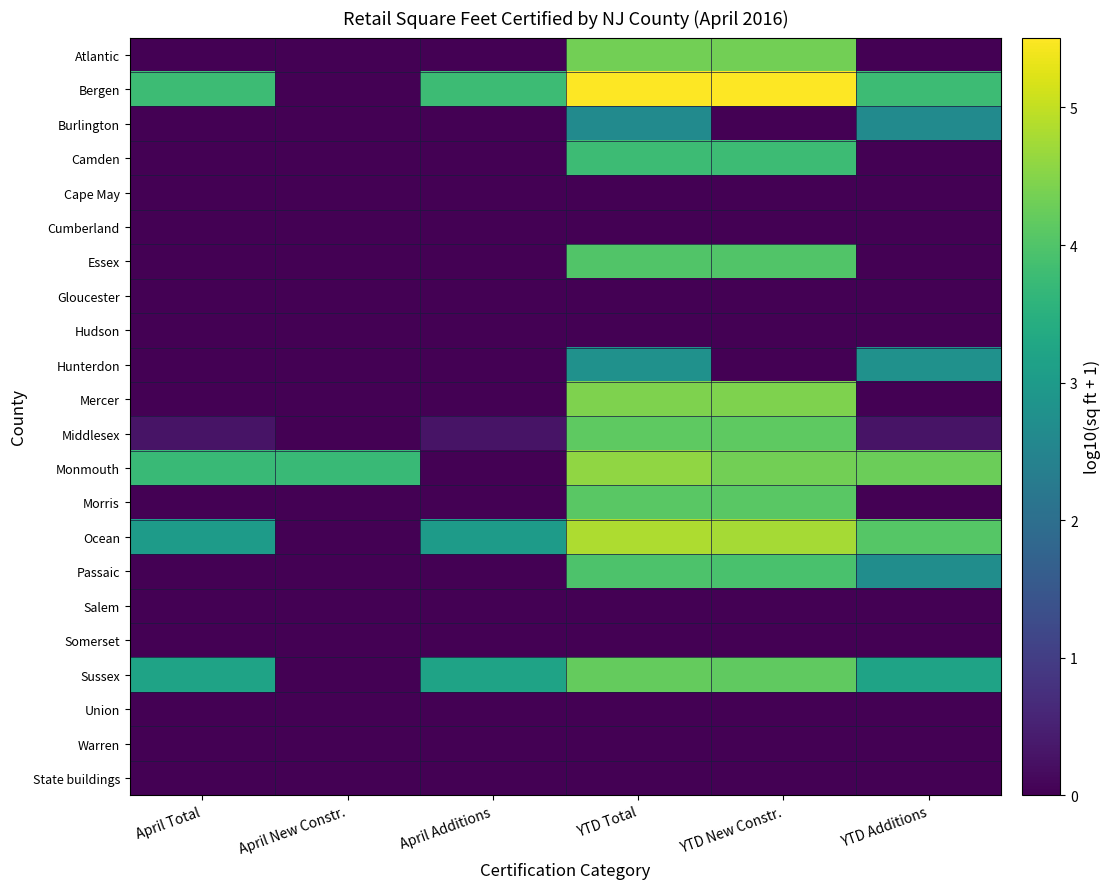

At how many categories does at least one series exceed 5?

2